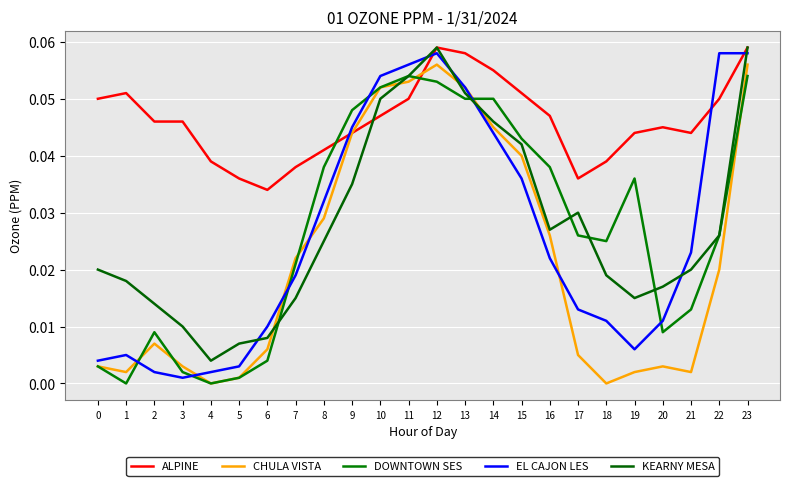

List the labels in order of DOWNTOWN SES value, smallest first.

1, 4, 5, 3, 0, 6, 2, 20, 21, 7, 18, 17, 22, 19, 8, 16, 15, 9, 13, 14, 10, 12, 11, 23